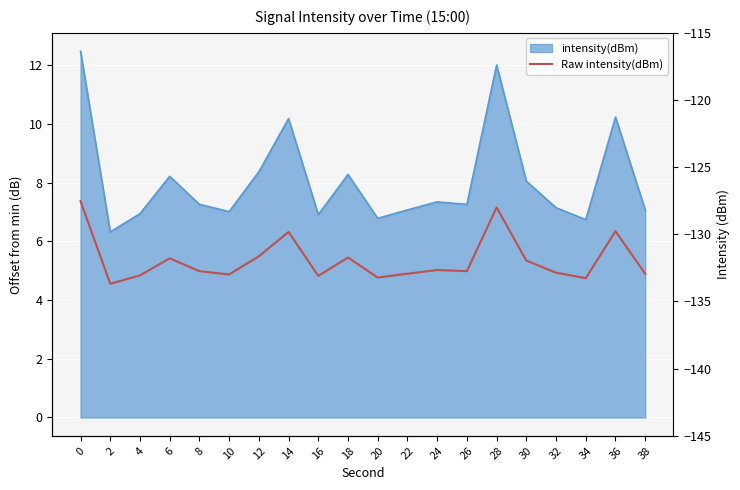

Which category has the lowest value across all series?

2